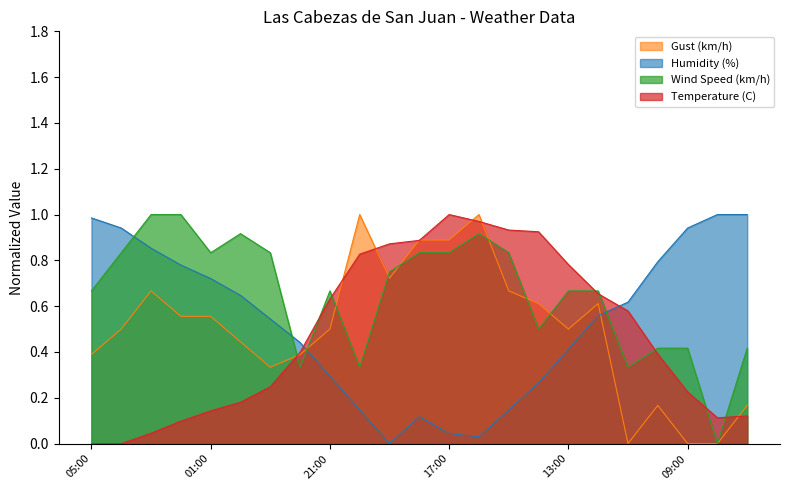

The value of Wind Speed (km/h) at 17:00 is 0.8. True or false?

True